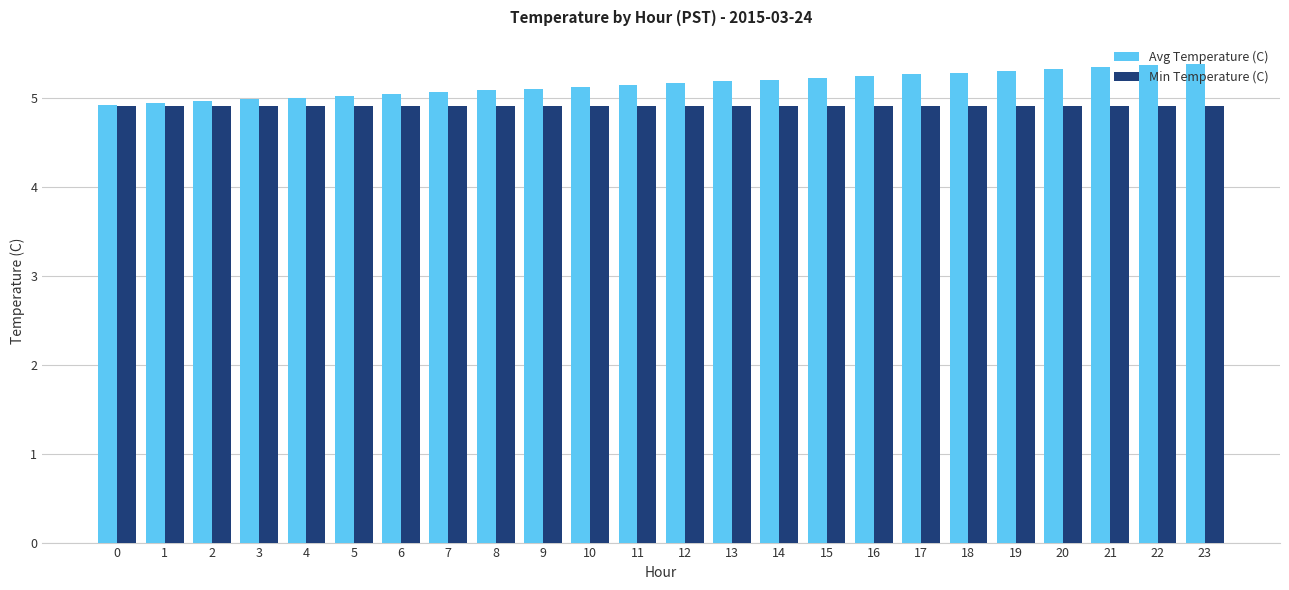

What is the total value across all series at 9?

10.0